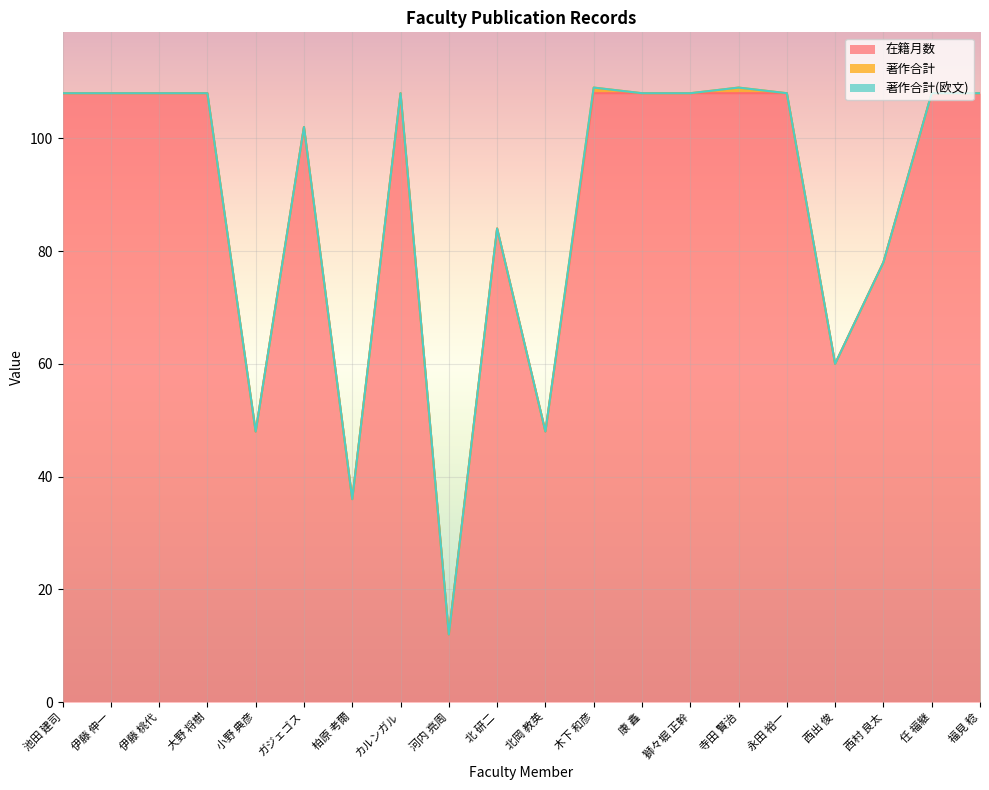

Does the chart display data point markers on the line(s)?

No